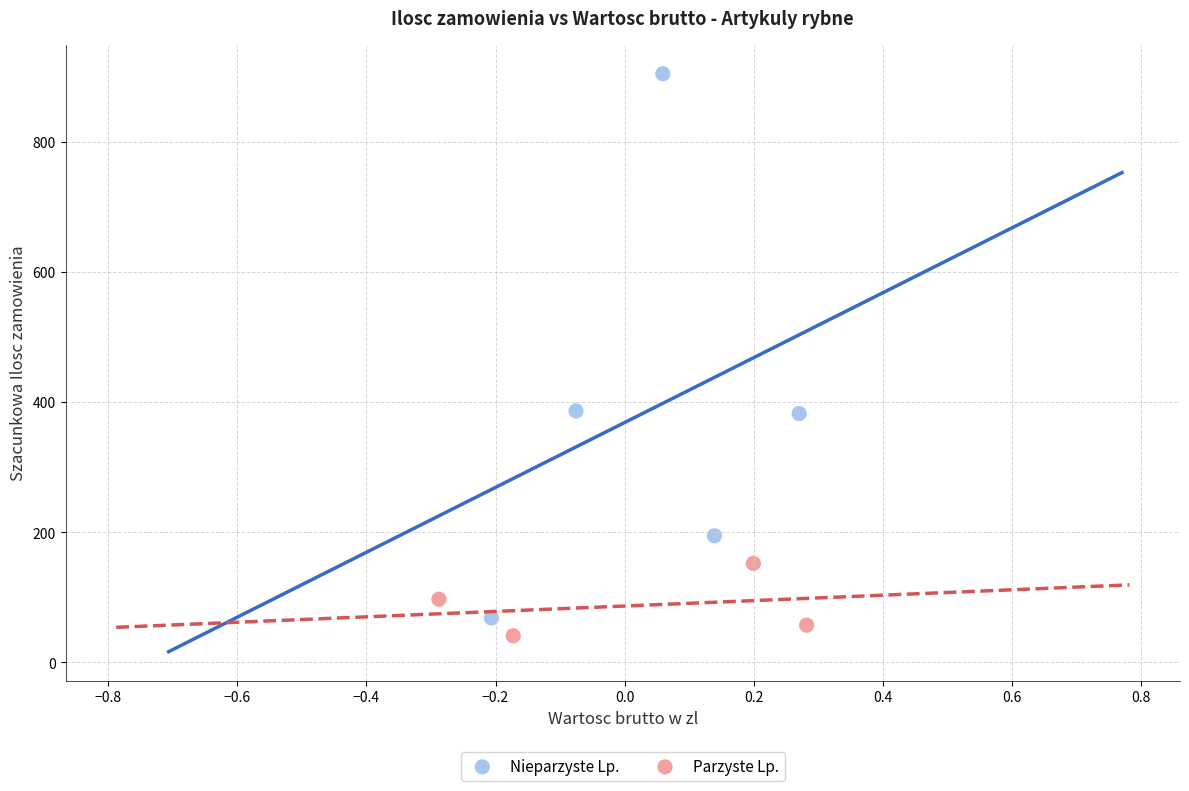

Which series has the widest spread of Y values?

Nieparzyste Lp.